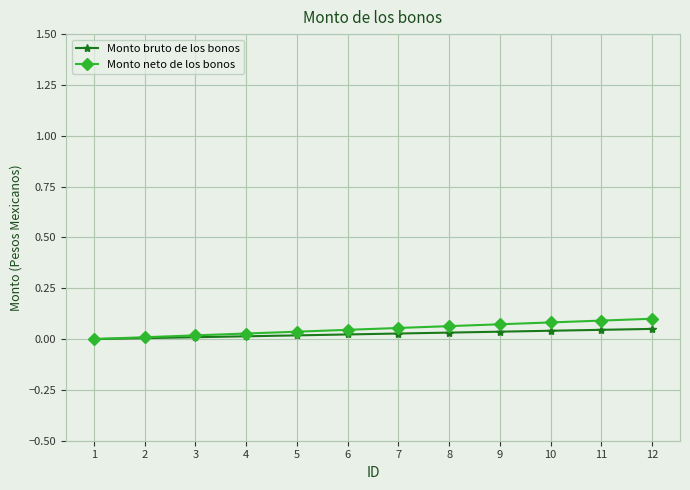

What is the greatest value displayed?

0.1